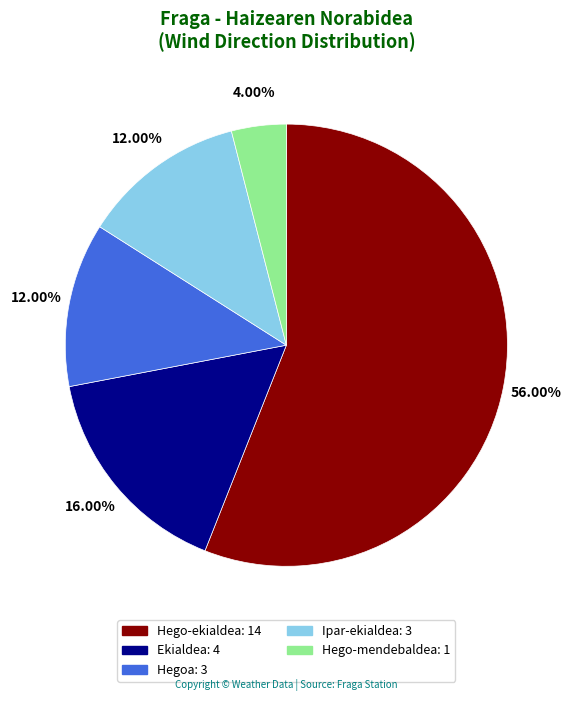

How many segments does this pie chart have?

5